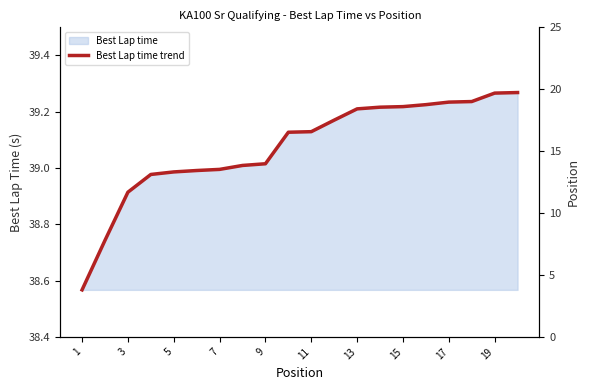

True or false: Position and Best Lap time trend cross at least once.

False